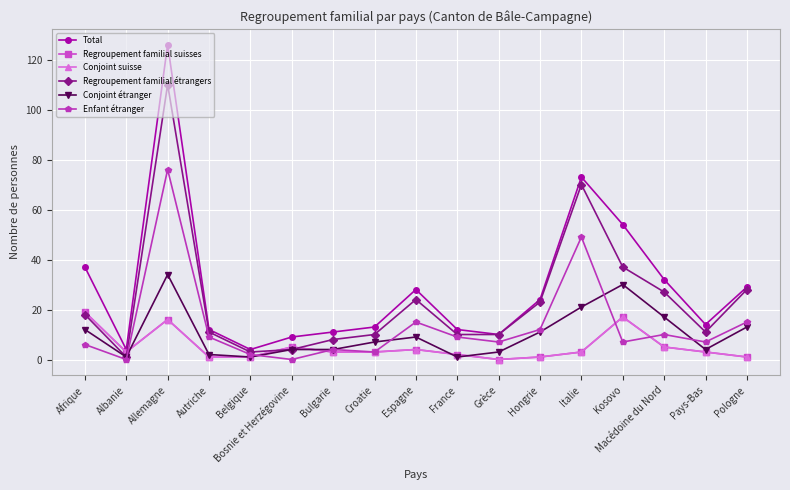

The Conjoint suisse series shows 0 at Grèce. True or false?

True